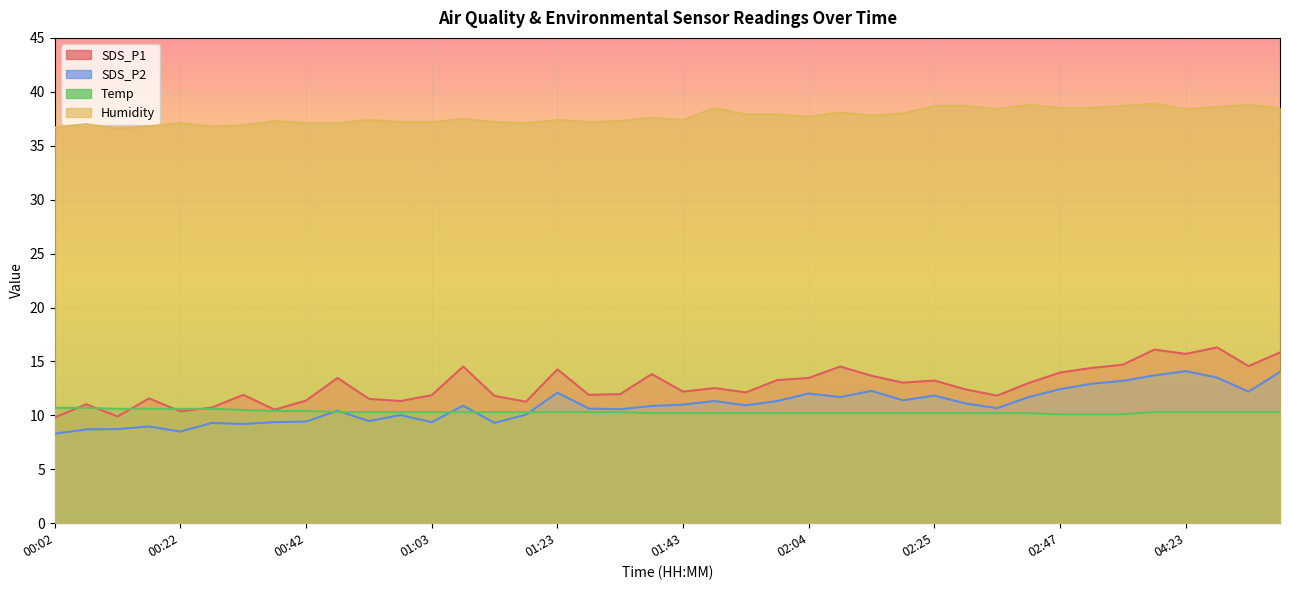

What is the total value across all series at 01:28?

70.0